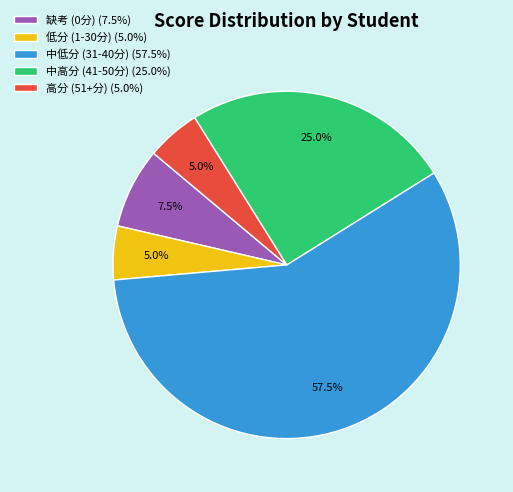

What is the ratio of the value at 缺考 (0分) (7.5%) to the value at 低分 (1-30分) (5.0%)?

1.5